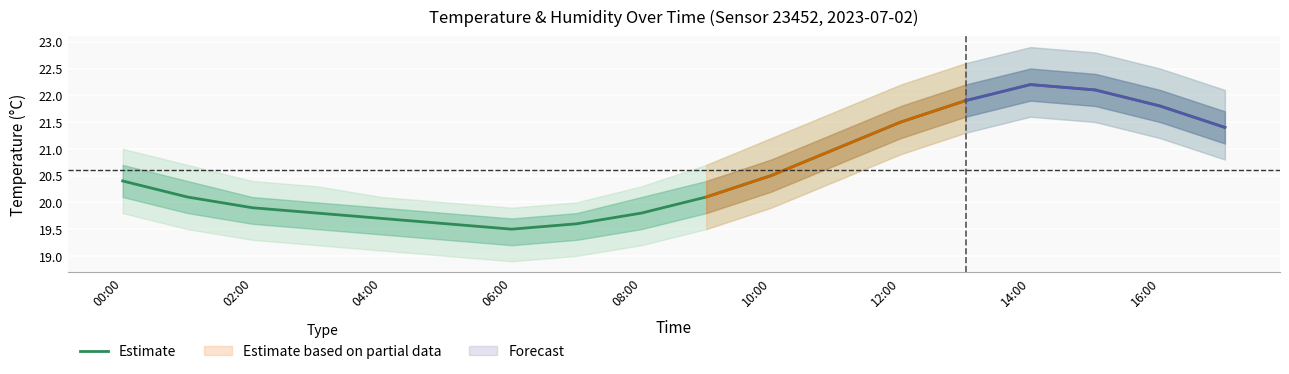

True or false: Estimate has a value of 13.5 at 10:00.

False